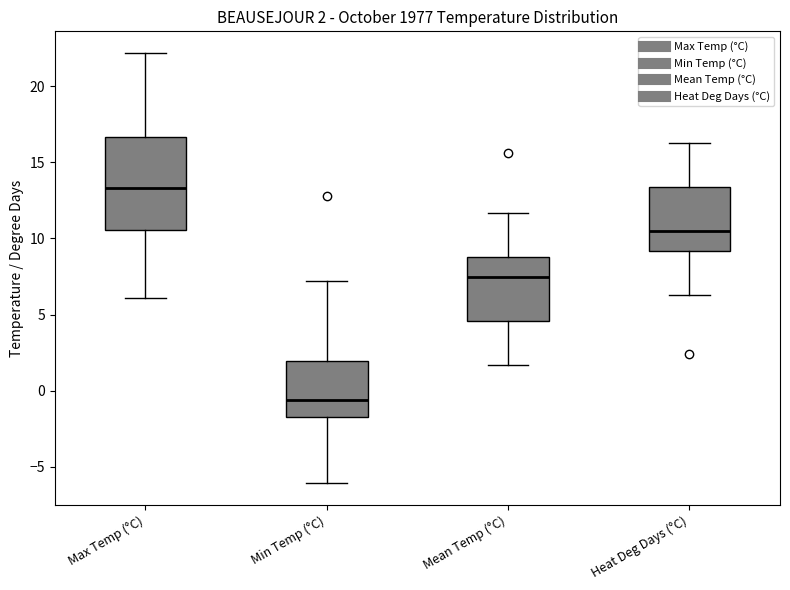

Which box's median line is the highest?

Max Temp (°C)